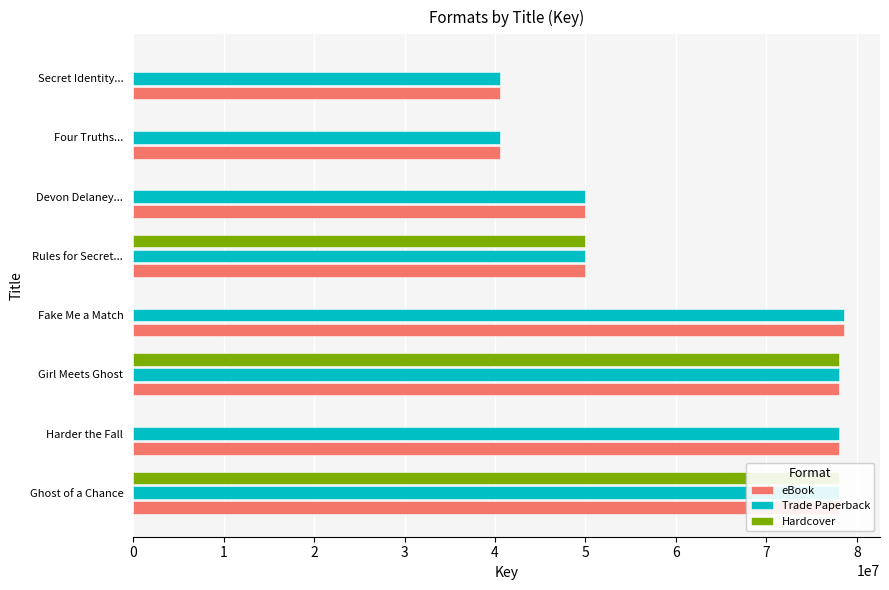

The value of Hardcover at 7 is 0. True or false?

True